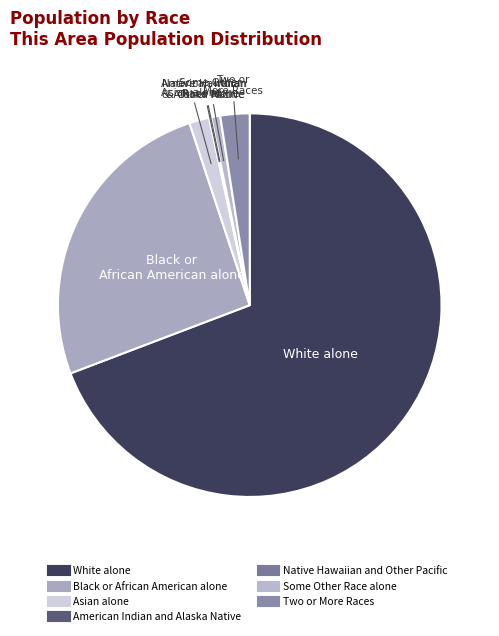

The Two or More Races slice represents 2% of the pie. True or false?

True